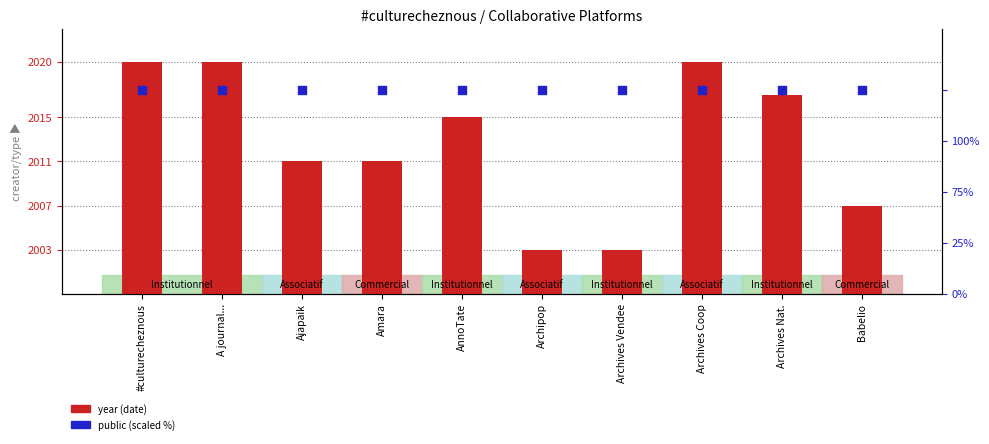

Which series contains the highest Y value?

year (date)